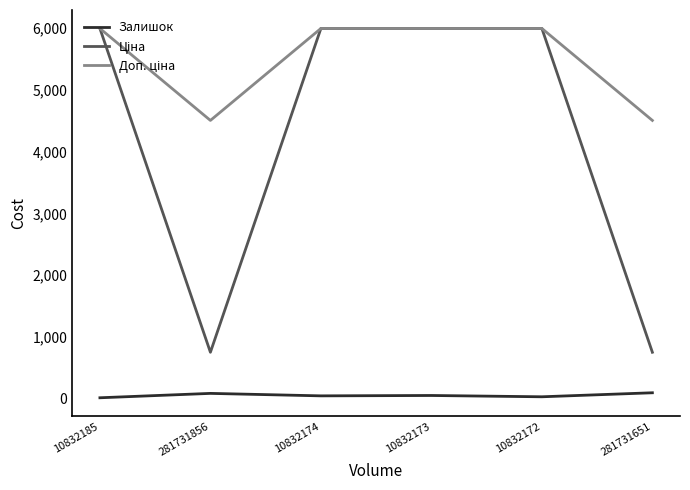

What is the maximum value shown in the chart?

5996.8